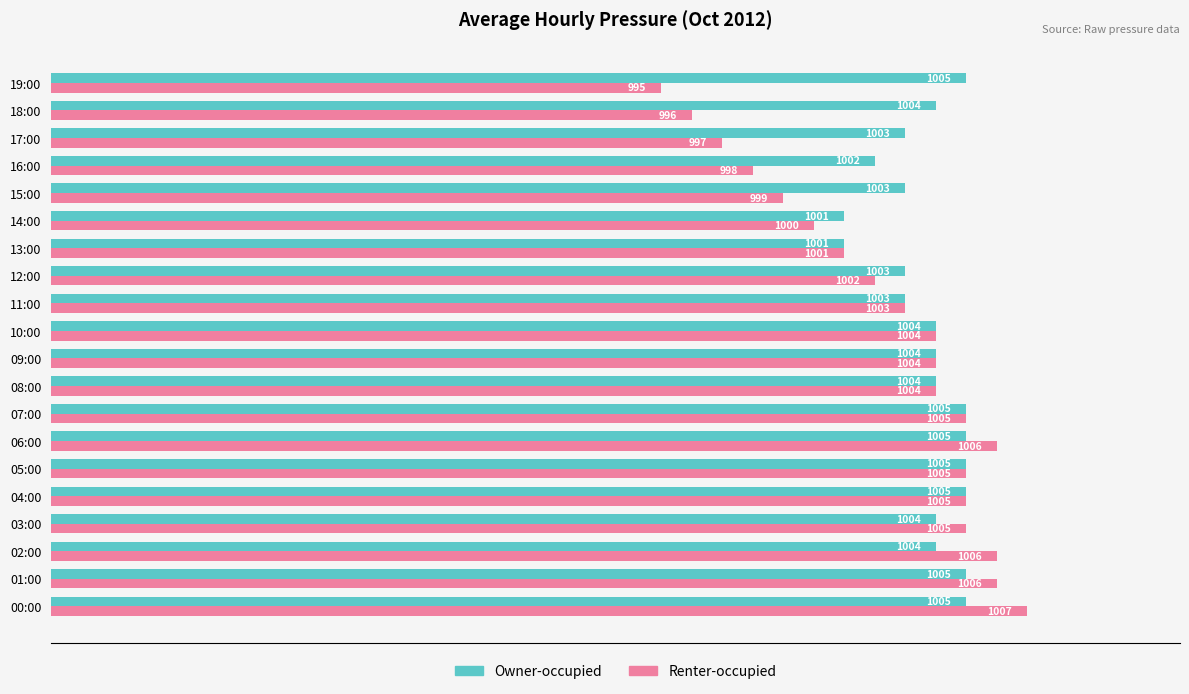

What is the total value across all series at 06:00?

2011